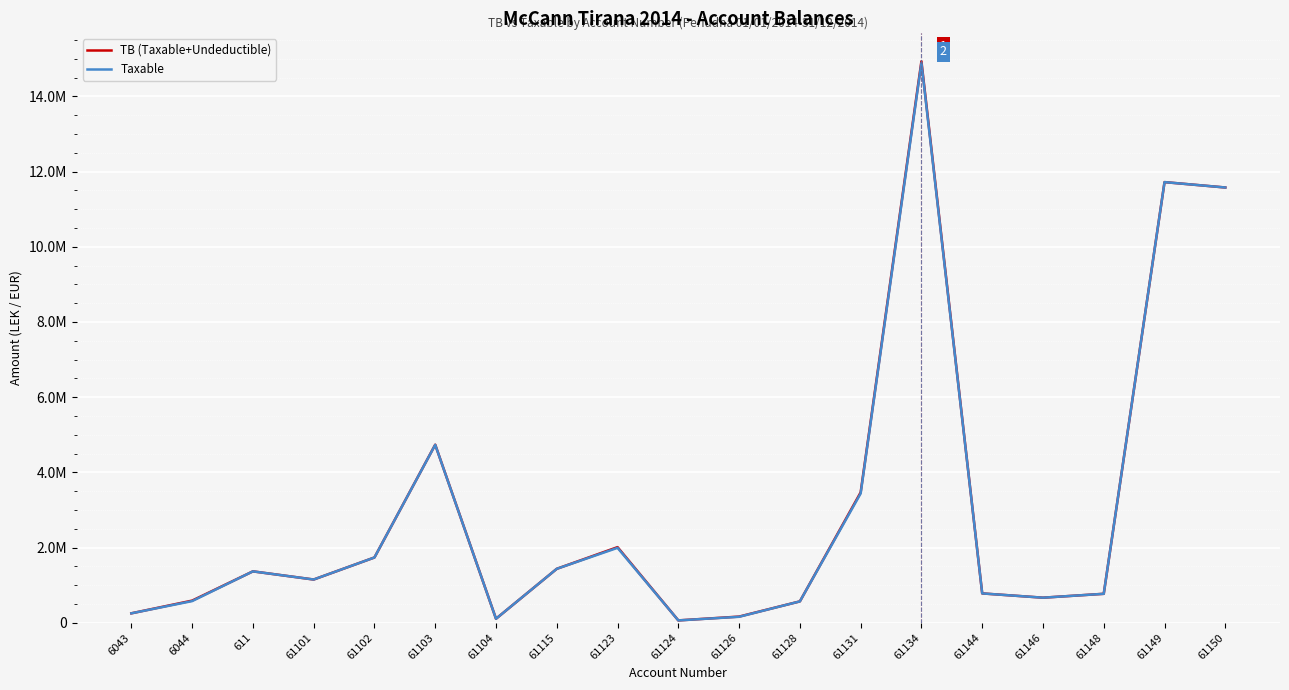

At 61103, list the series in order from smallest to largest.

Taxable, TB (Taxable+Undeductible)